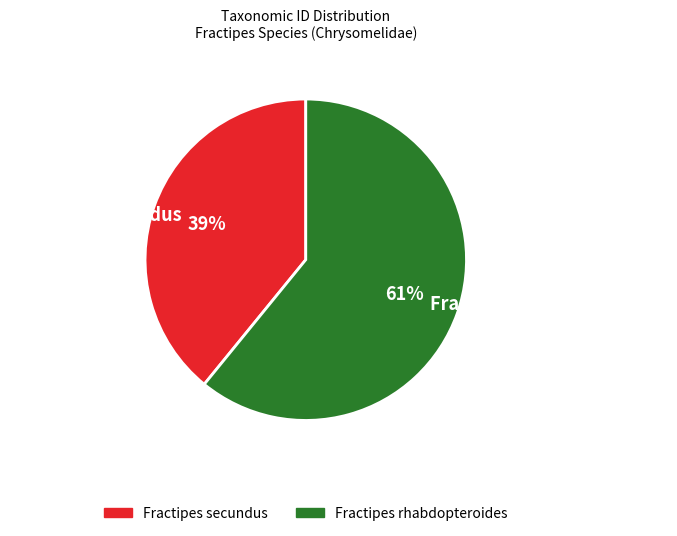

What percentage is the Fractipes secundus slice, to the nearest percent?

39%